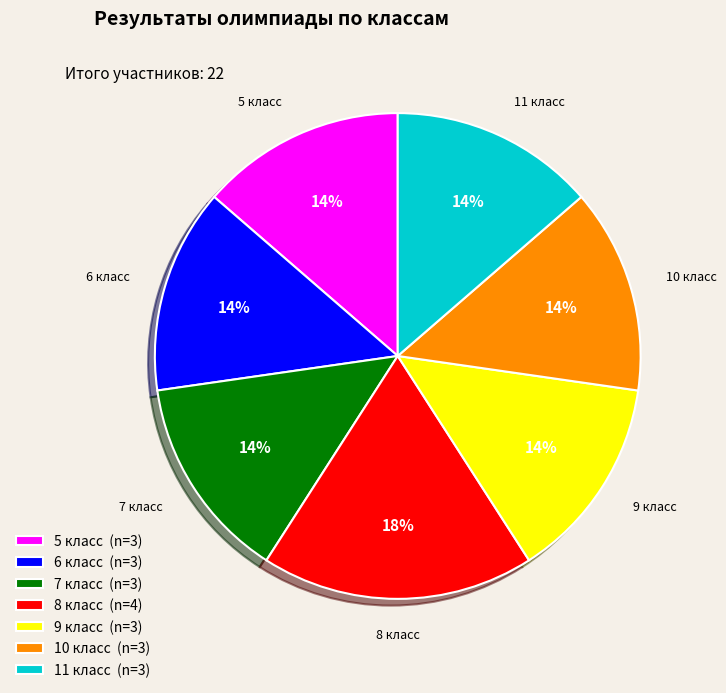

Combined, do 6 класс (n=3) and 9 класс (n=3) account for over 50%?

No